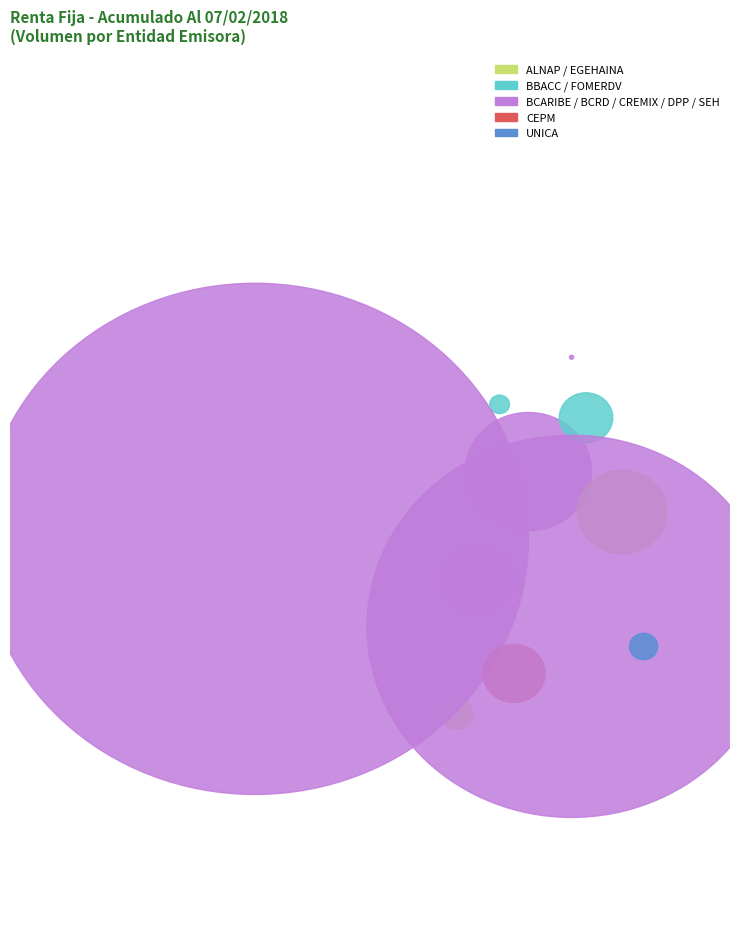

What is the change in value from ALNAP to DPP?

+382451916.8